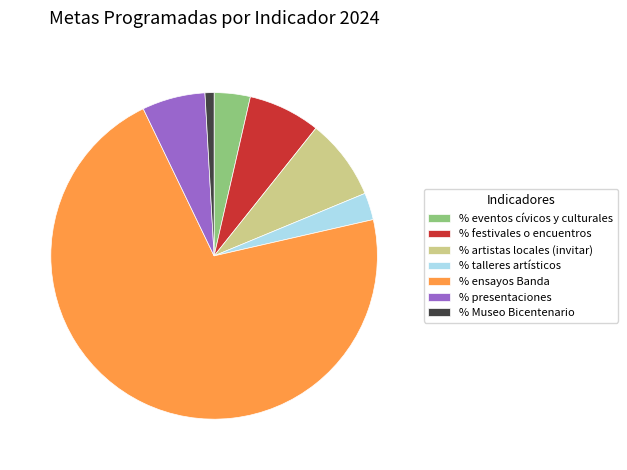

Rank the categories by value from highest to lowest.

% ensayos Banda, % artistas locales (invitar), % festivales o encuentros, % presentaciones, % eventos cívicos y culturales, % talleres artísticos, % Museo Bicentenario